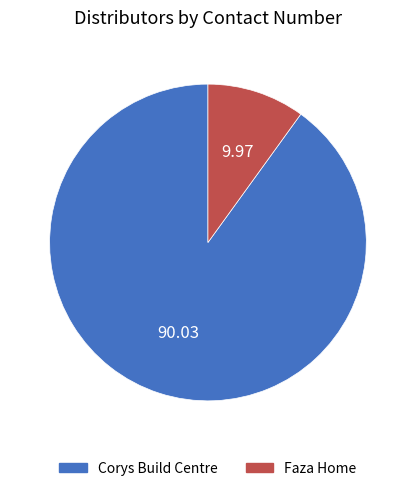

Which slice is the smallest?

Faza Home